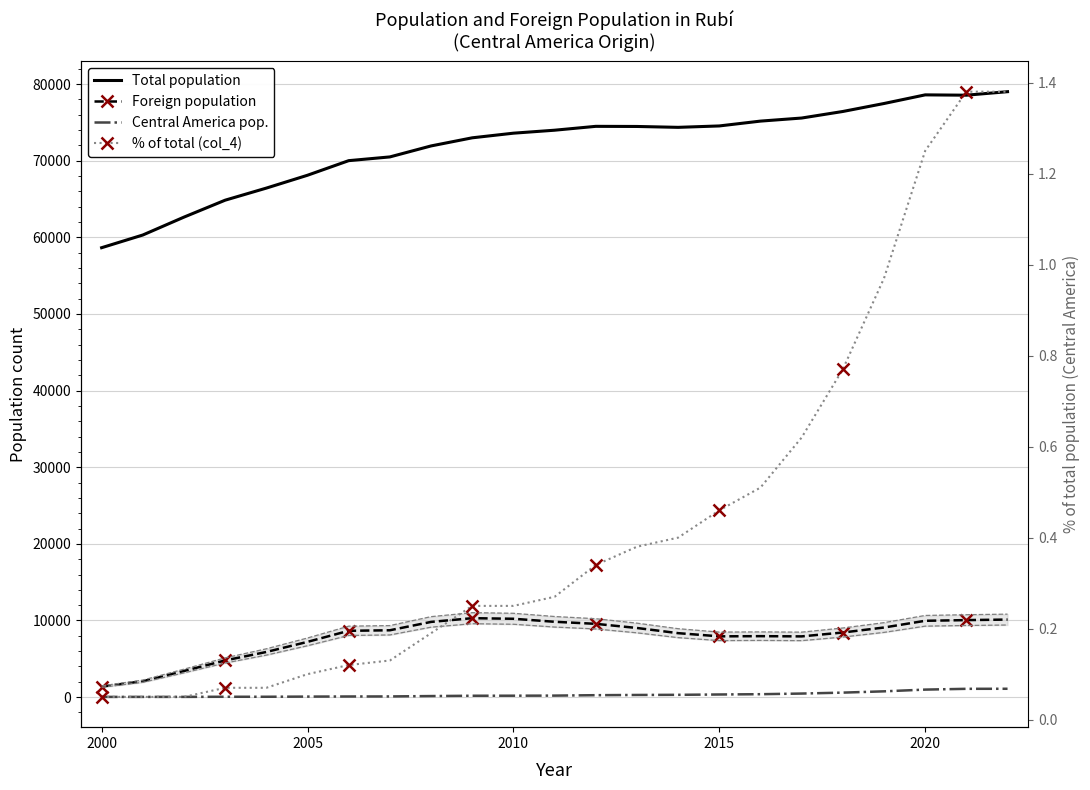

At how many categories does at least one series exceed 9700?

23